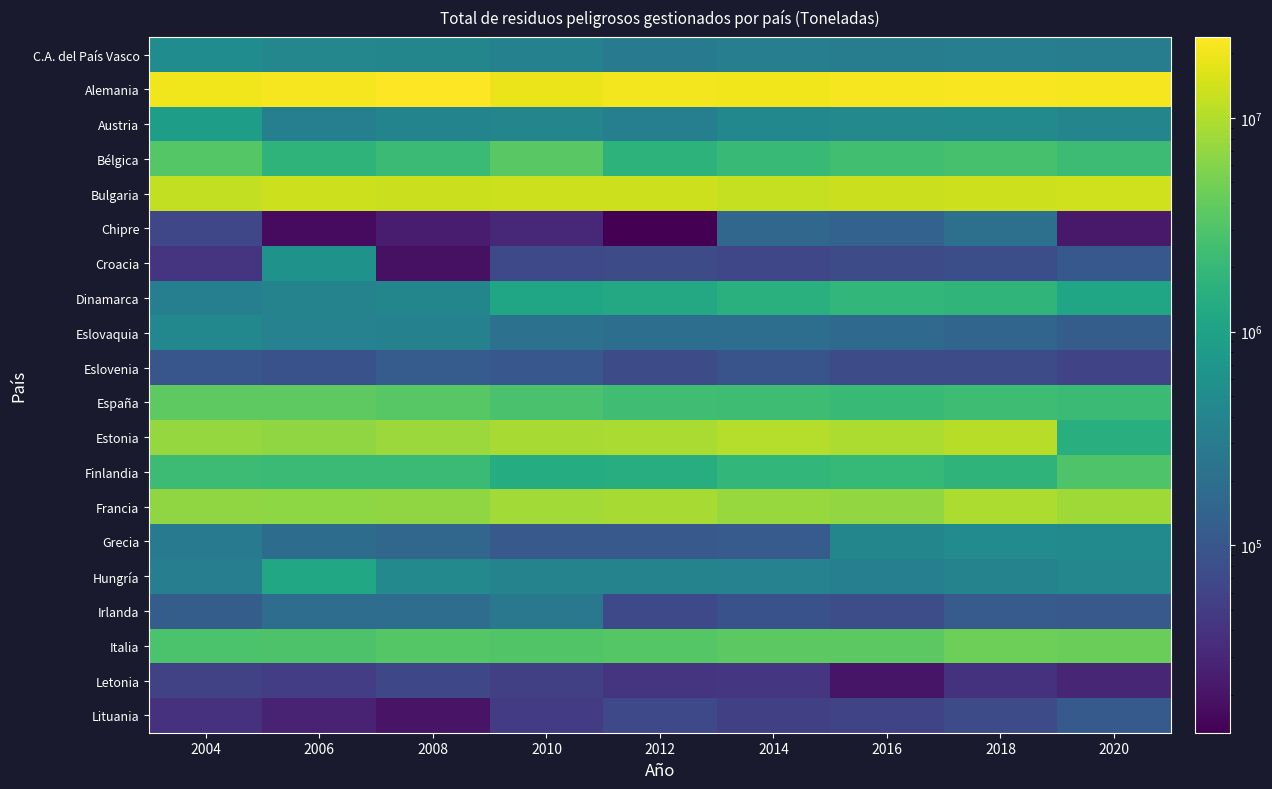

What is the minimum value shown in the chart?

13277